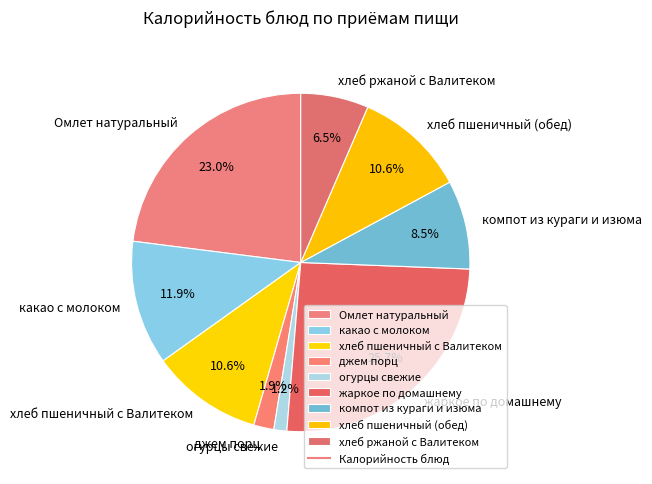

What is the smallest slice in the pie chart?

огурцы свежие